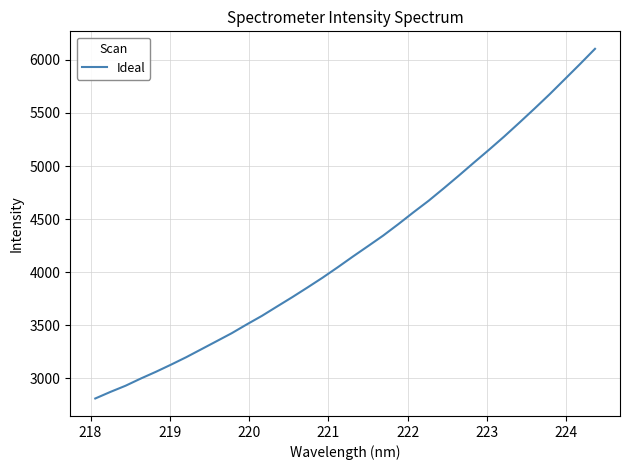

What is the smallest value displayed?

2811.2